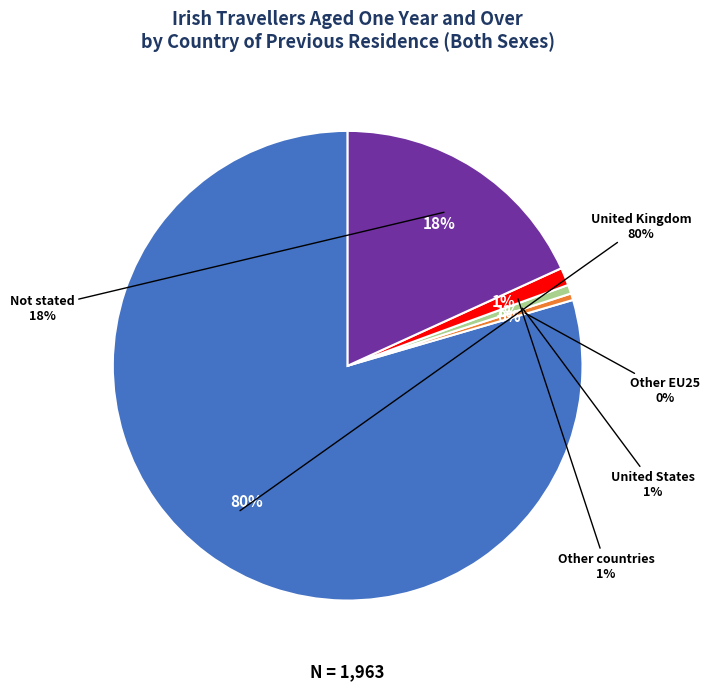

Which slice represents more than half of the pie?

United Kingdom (1)